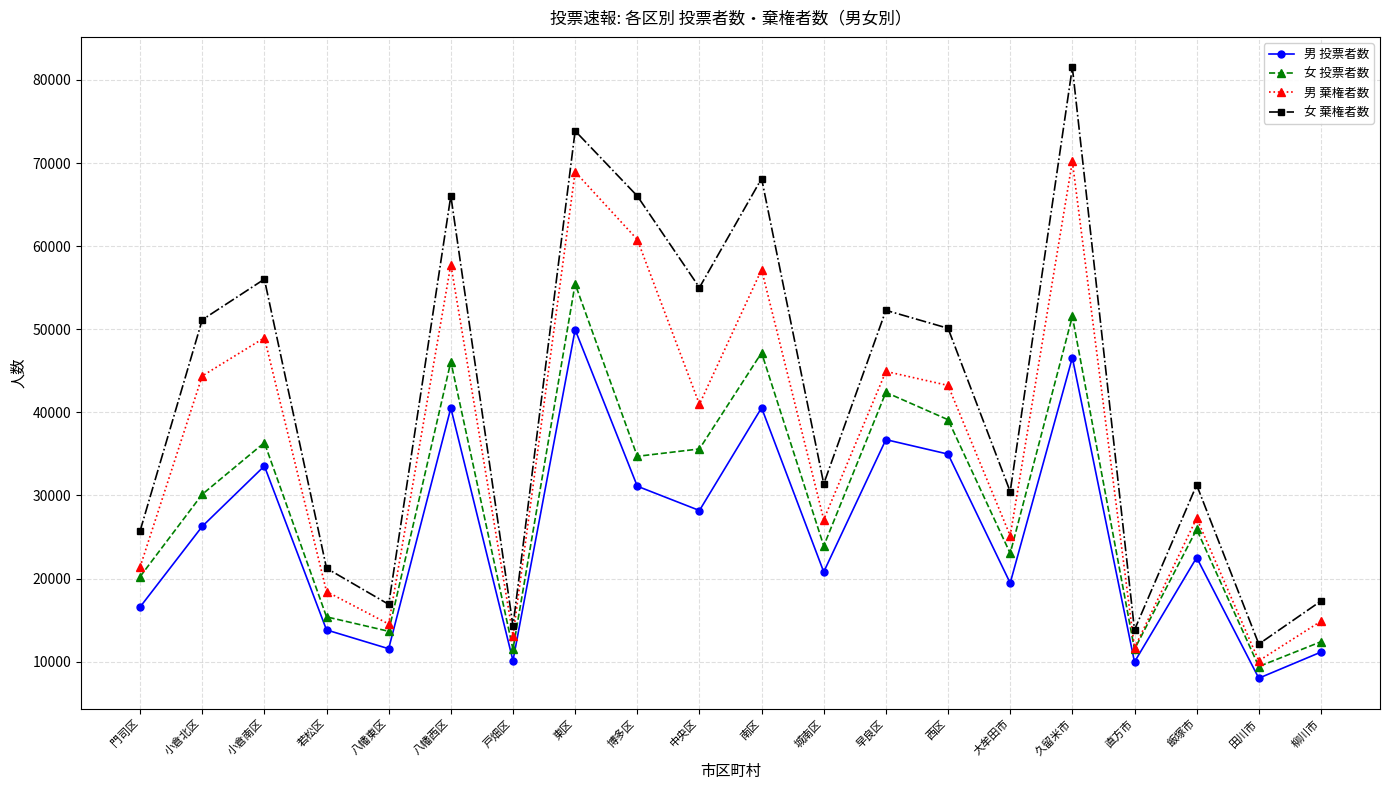

What is the difference between the maximum and minimum values in the 女 投票者数 series?

46044